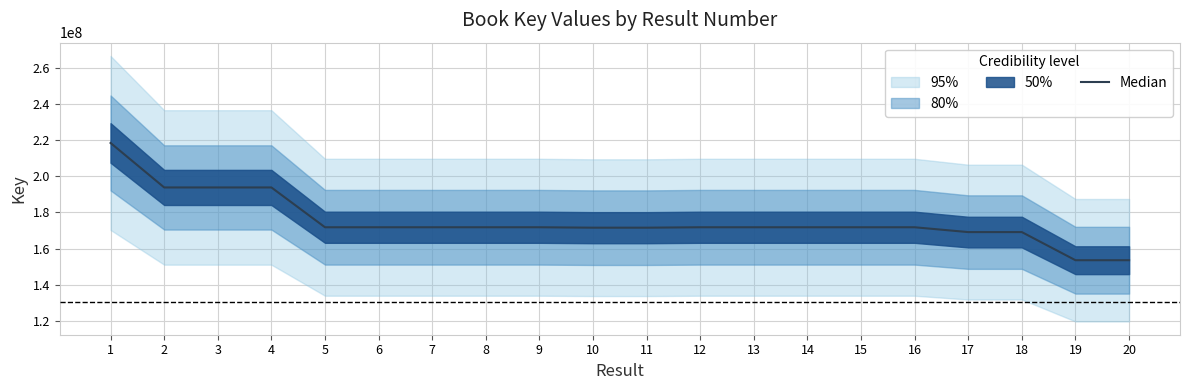

How many points are lower than both their immediate neighbors (excluding endpoints)?

6